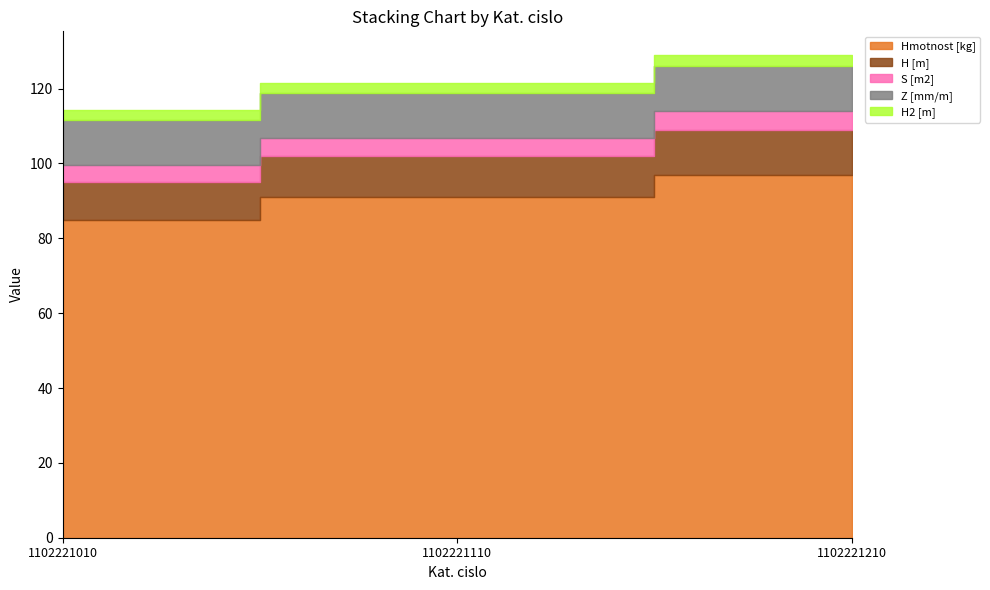

At how many categories does at least one series exceed 22?

3